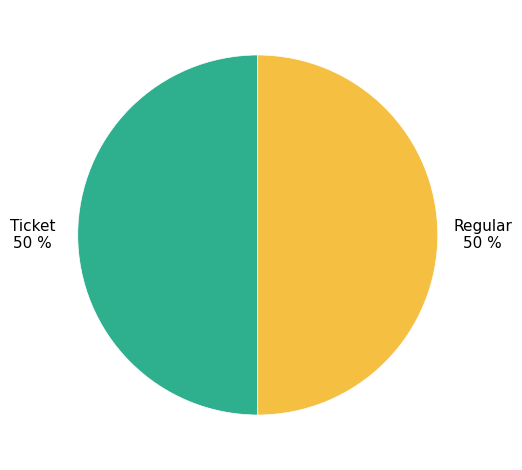

To the nearest percent, what is the combined percentage of Regular and Ticket?

100%